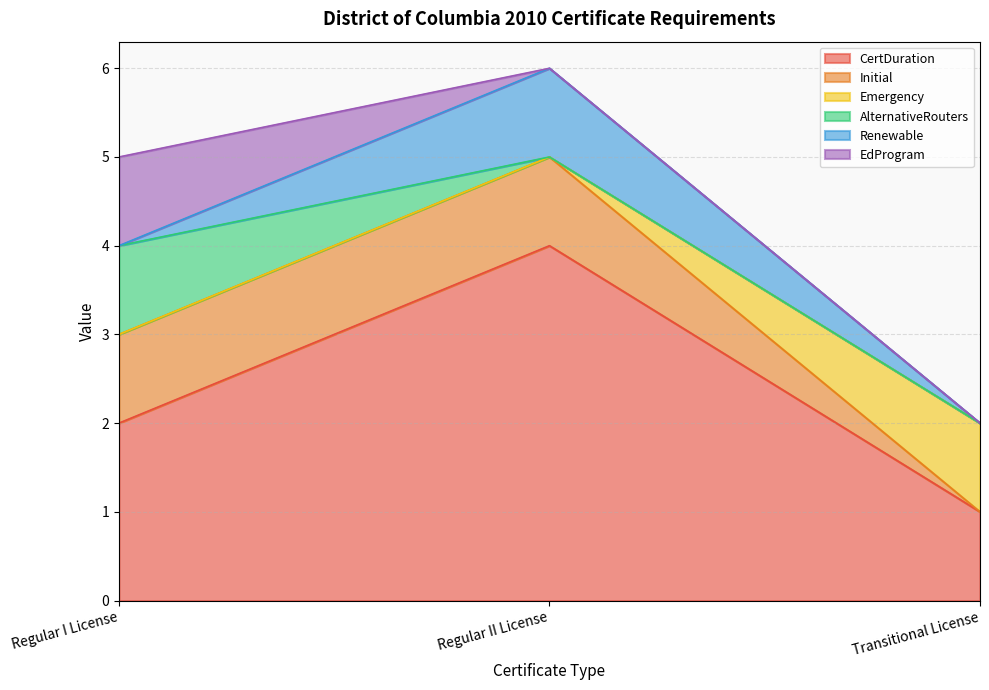

How many lines are shown in the chart?

6